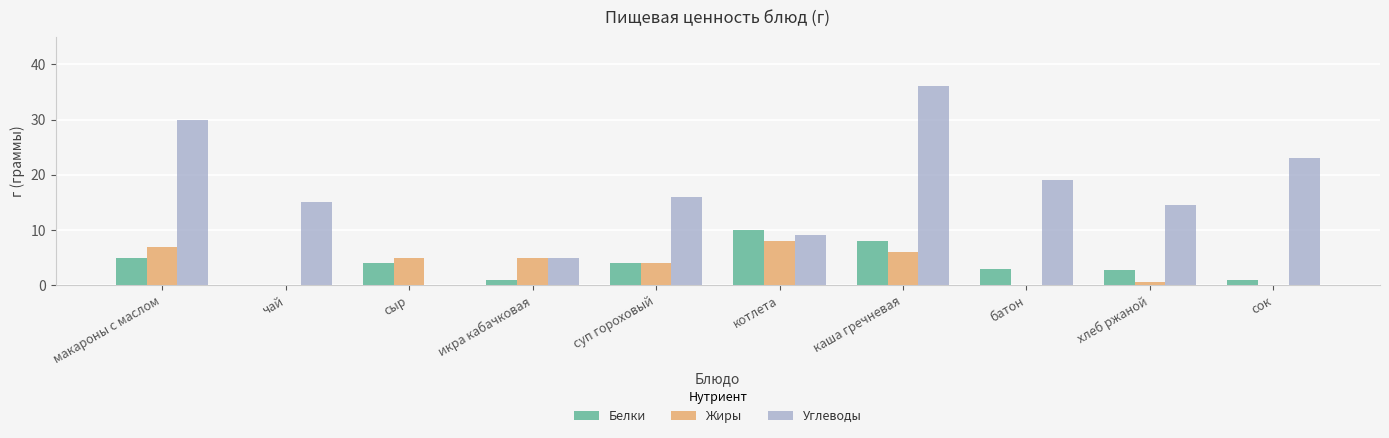

Which series has the largest total across all categories?

Углеводы